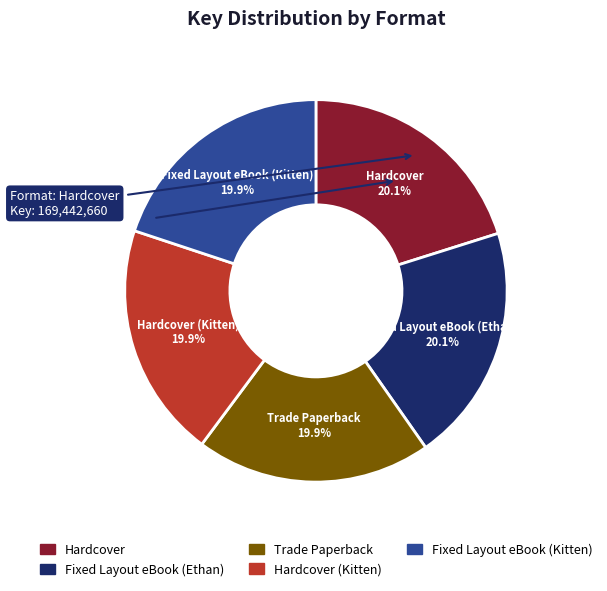

Does Fixed Layout eBook (Ethan) account for over 50% of the chart?

No